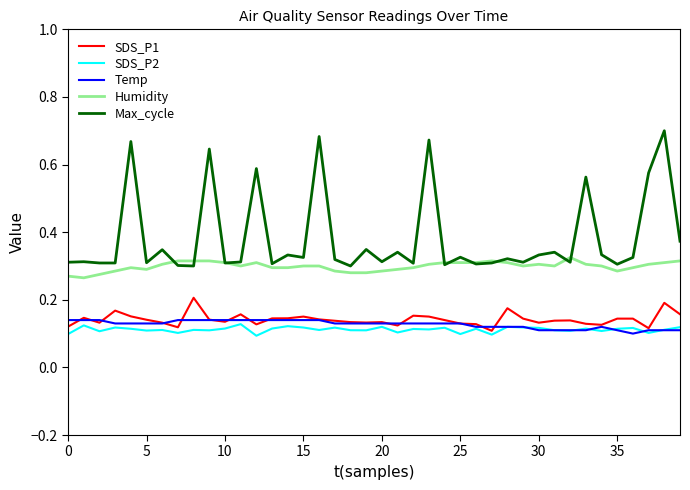

True or false: Humidity and SDS_P2 cross at least once.

False